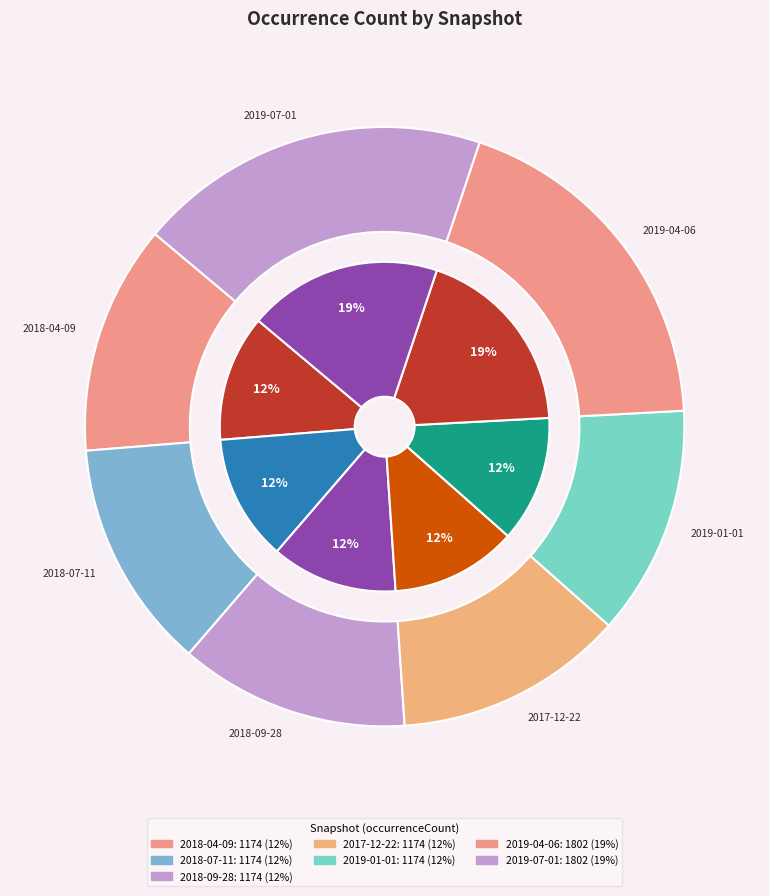

Which slice is the largest?

2019-04-06